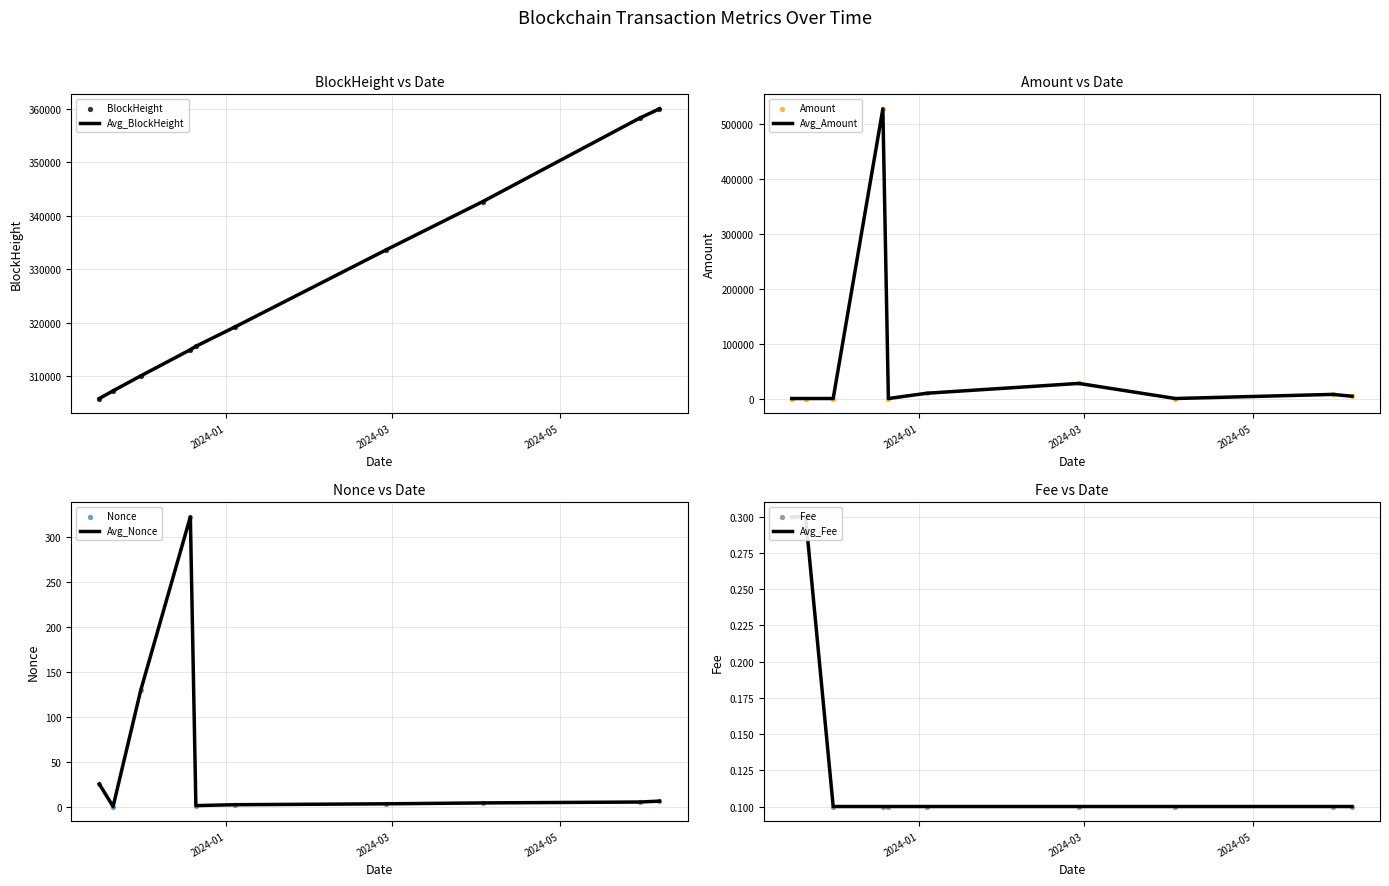

What is the total value across all series at 2024-06-06?

364203.8